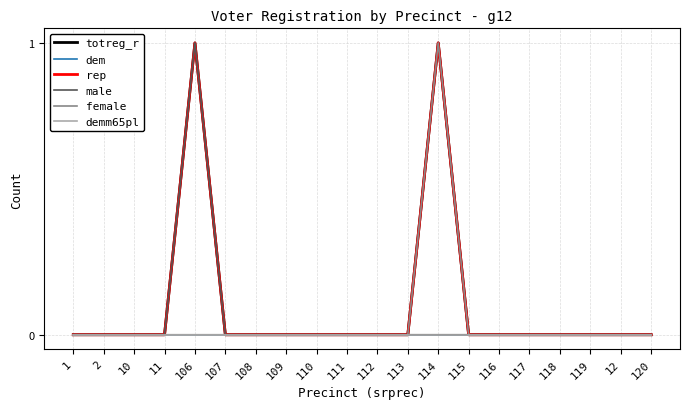

Reading left to right, list all the values displayed in this chart.

totreg_r: 0	0	0	0	1	0	0	0	0	0	0	0	1	0	0	0	0	0	0	0
dem: 0	0	0	0	0	0	0	0	0	0	0	0	0	0	0	0	0	0	0	0
rep: 0	0	0	0	1	0	0	0	0	0	0	0	1	0	0	0	0	0	0	0
male: 0	0	0	0	1	0	0	0	0	0	0	0	0	0	0	0	0	0	0	0
female: 0	0	0	0	0	0	0	0	0	0	0	0	1	0	0	0	0	0	0	0
demm65pl: 0	0	0	0	0	0	0	0	0	0	0	0	0	0	0	0	0	0	0	0